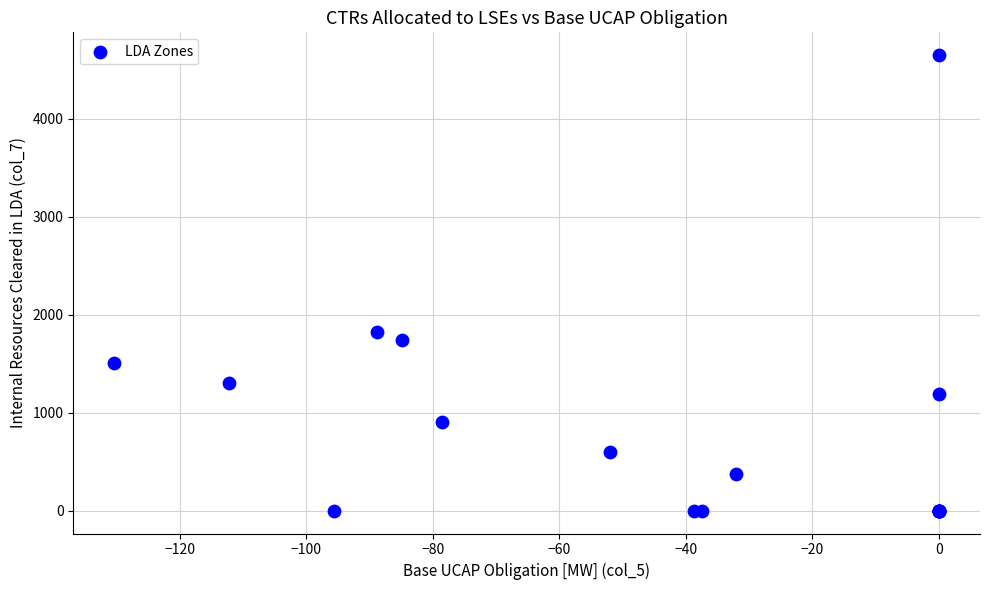

What Y value in the scatter plot is closest to 2323?

1823.0